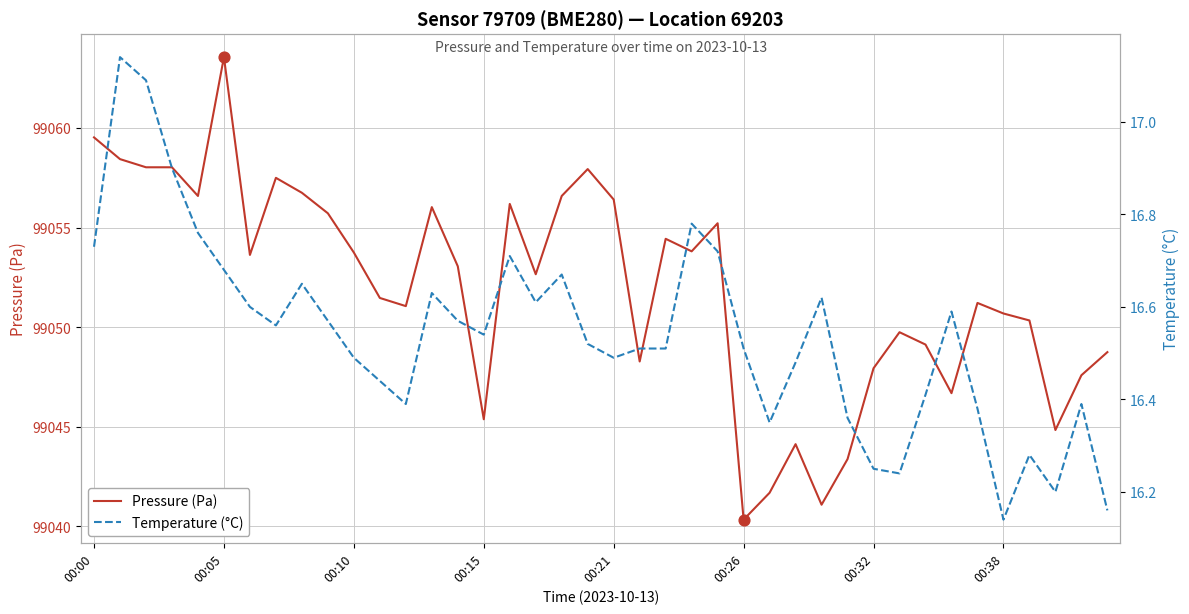

At how many categories does at least one series exceed 85185?

40